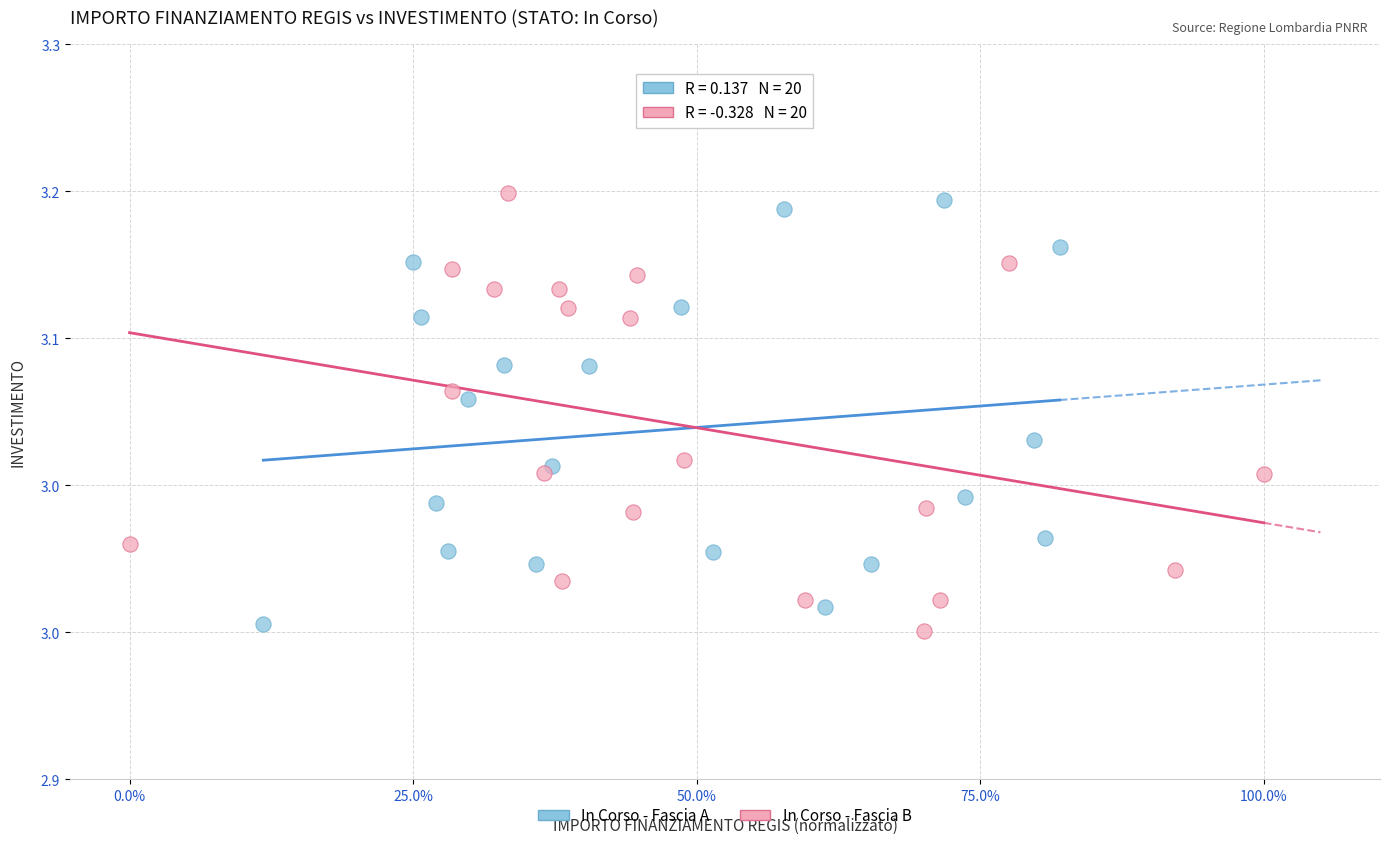

Which series reaches the minimum Y coordinate?

In Corso - Fascia B